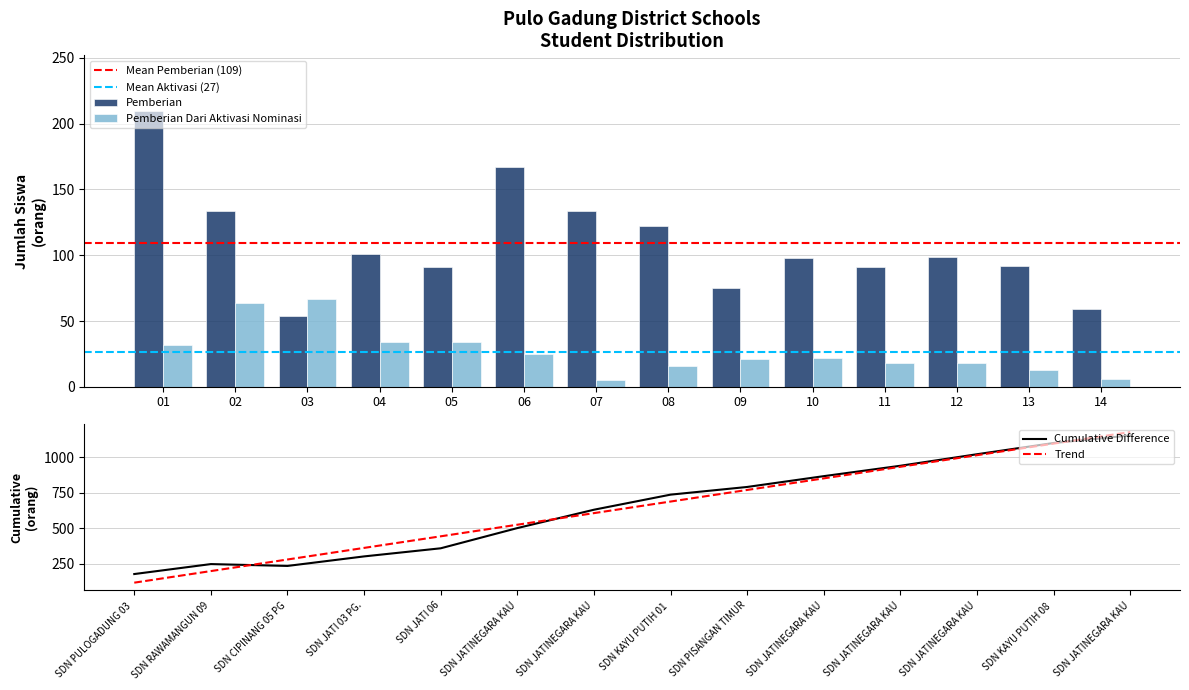

How many data points in Pemberian Dari Aktivasi Nominasi are above 22?

6